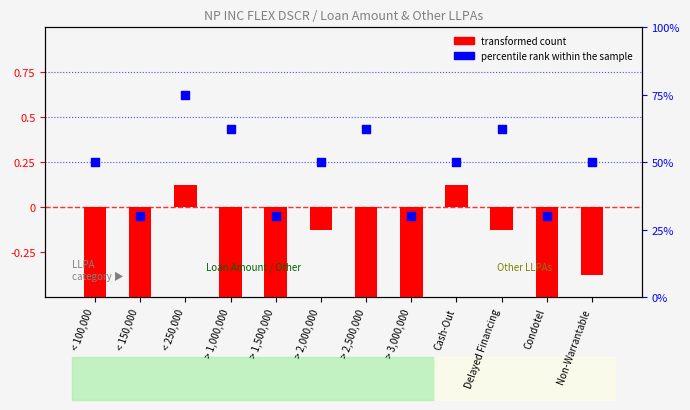

Which series reaches the maximum Y coordinate?

percentile rank within the sample